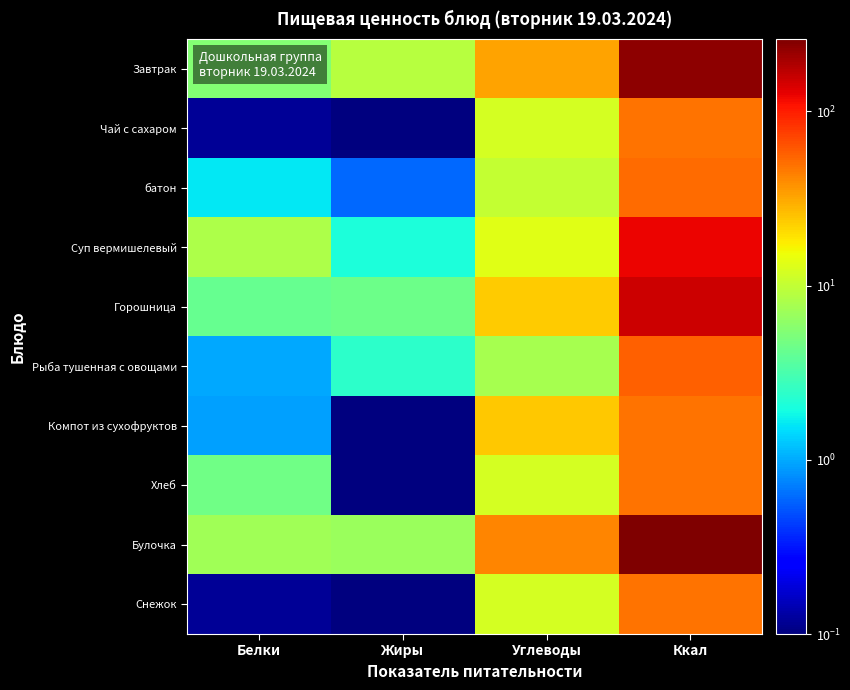

Reading left to right, list all the values displayed in this chart.

Завтрак: Белки=5.5	Жиры=9.0	Углеводы=32.5	Ккал=236.2
Чай с сахаром: Белки=0.1	Жиры=0.1	Углеводы=12.0	Ккал=48.6
батон: Белки=1.6	Жиры=0.6	Углеводы=10.2	Ккал=52.4
Суп вермишелевый: Белки=8.1	Жиры=2.1	Углеводы=13.3	Ккал=120.7
Горошница: Белки=4.2	Жиры=4.4	Углеводы=23.7	Ккал=151.9
Рыба тушенная с овощами: Белки=1.0	Жиры=2.4	Углеводы=7.8	Ккал=57.0
Компот из сухофруктов: Белки=0.9	Жиры=0.1	Углеводы=24.3	Ккал=48.6
Хлеб: Белки=4.6	Жиры=0.1	Углеводы=12.0	Ккал=48.6
Булочка: Белки=7.2	Жиры=6.9	Углеводы=41.8	Ккал=260.0
Снежок: Белки=0.1	Жиры=0.1	Углеводы=12.0	Ккал=48.6